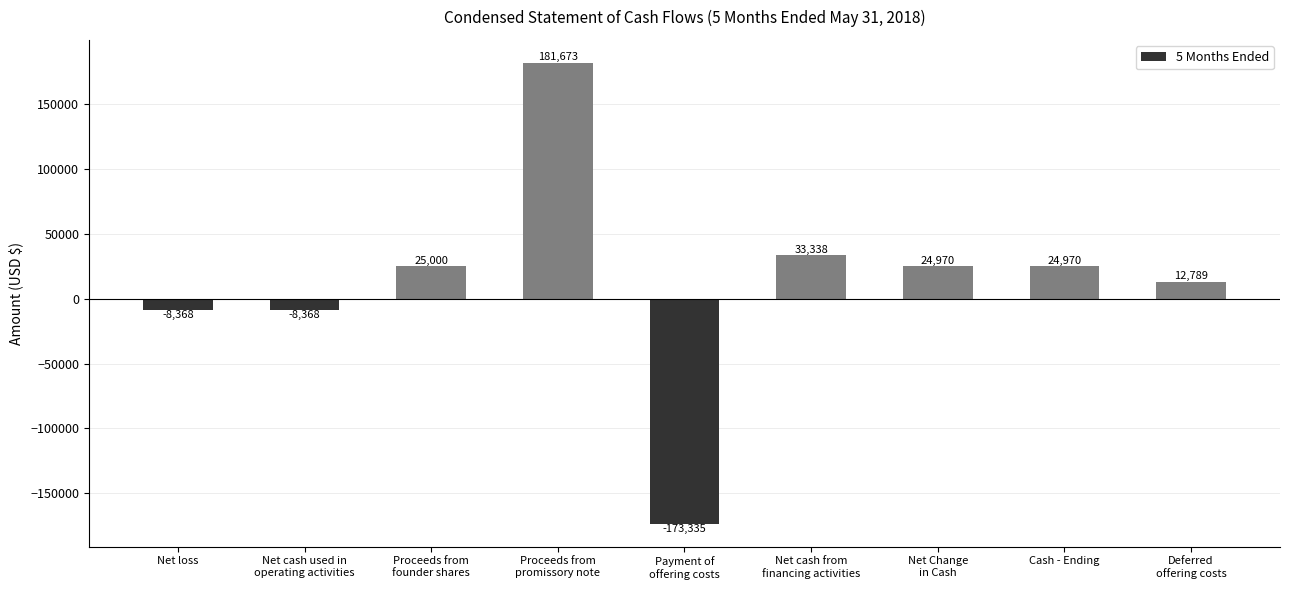

Count the number of data series in this chart.

1